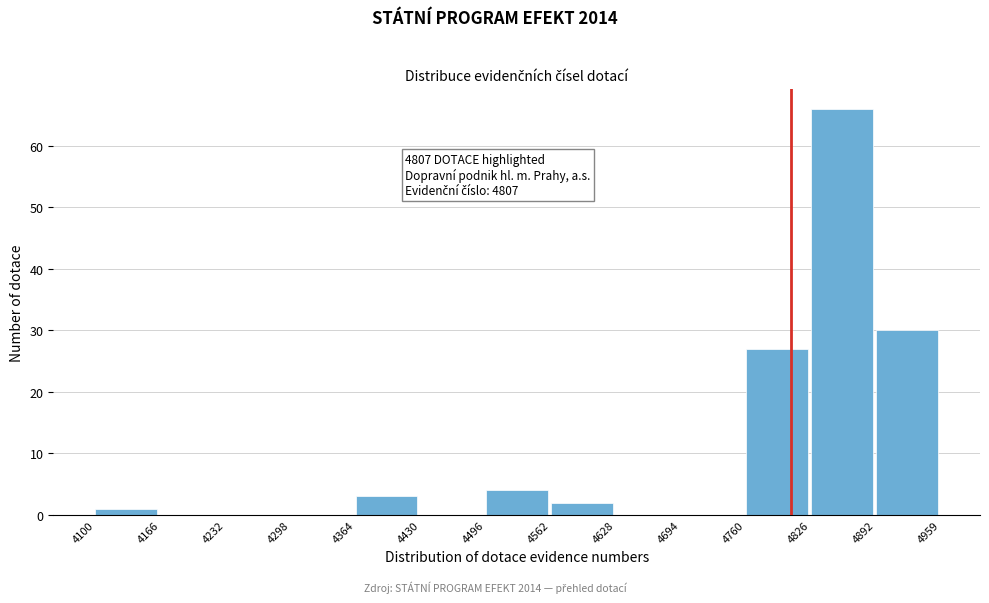

Which range on the x-axis has the tallest bar?

4826 to 4892